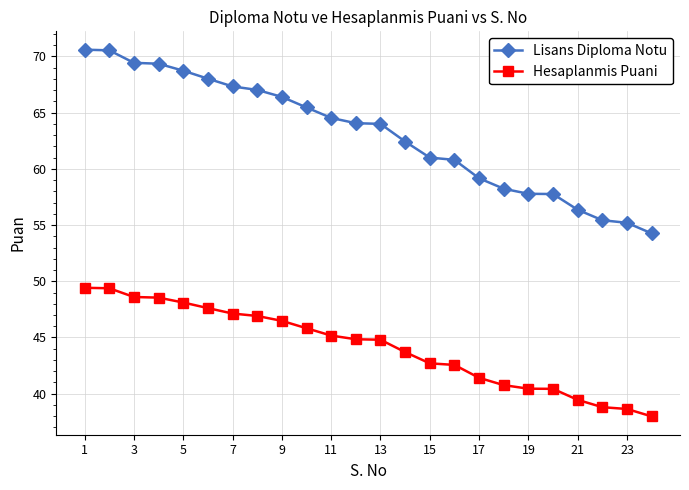

List the series in order of their overall mean, lowest first.

Hesaplanmis Puani, Lisans Diploma Notu